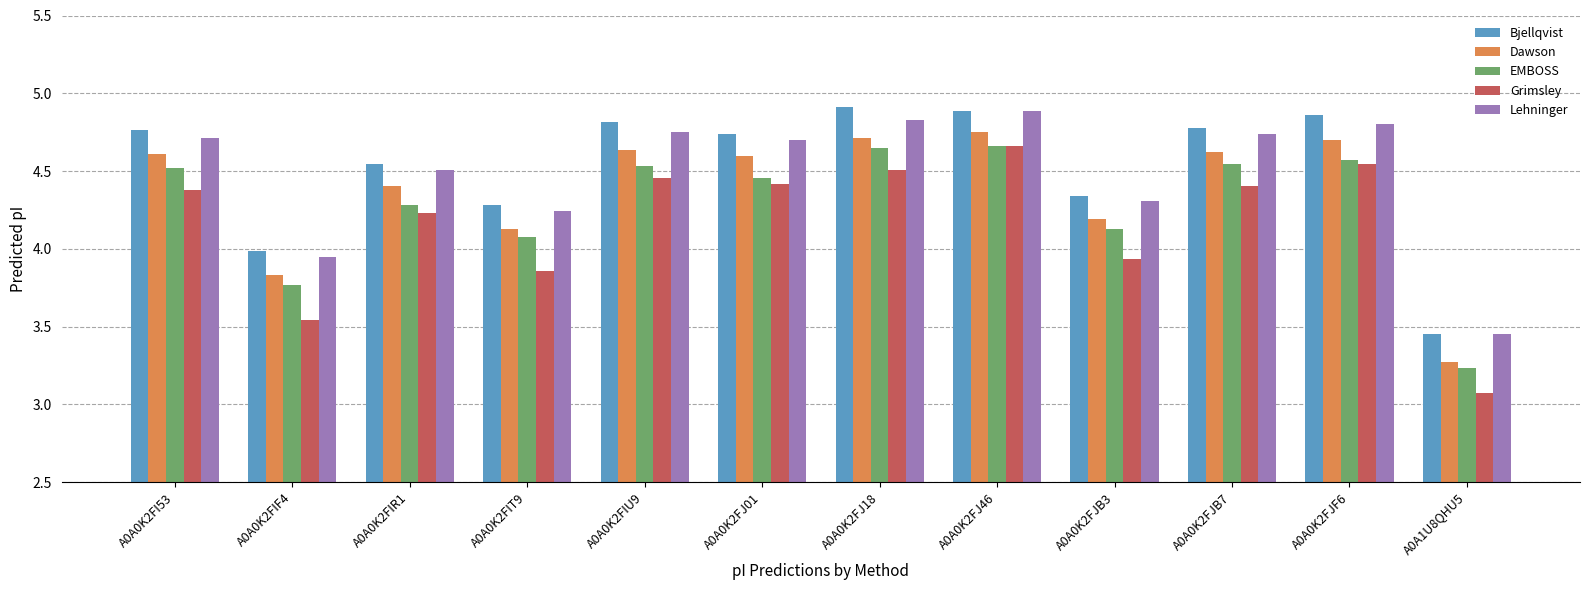

How many values in the Bjellqvist series are below 4?

2